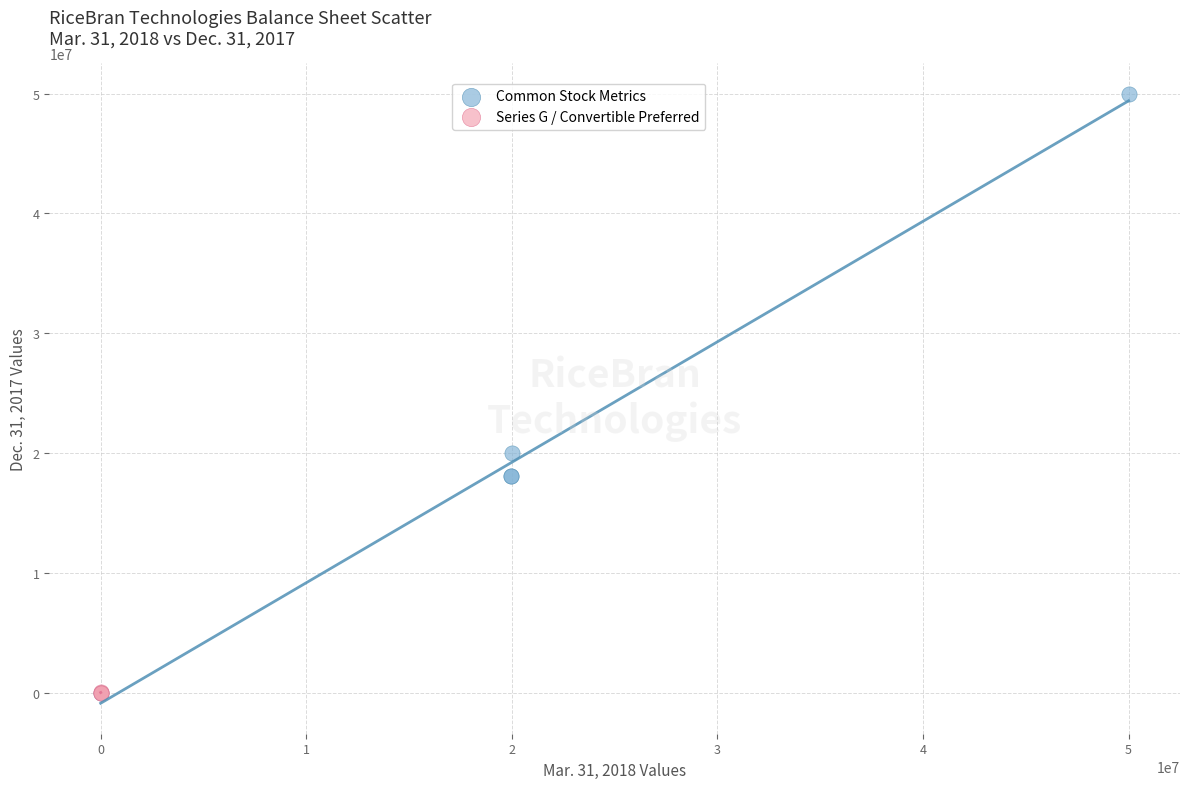

Which series contains the highest Y value?

Common Stock Metrics